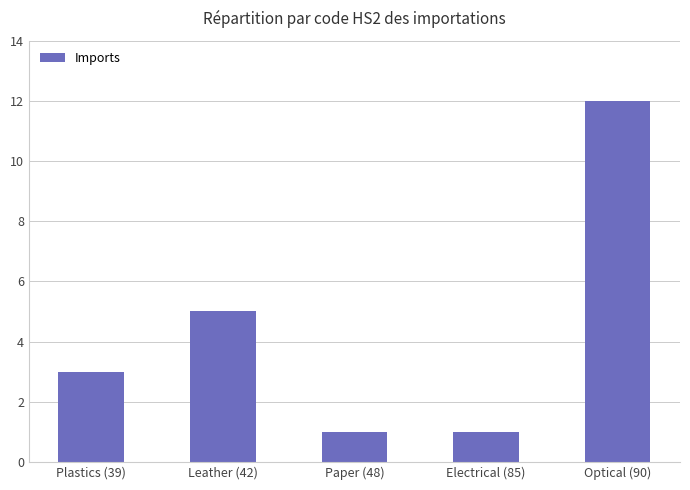

What is the difference between the maximum and minimum values?

11